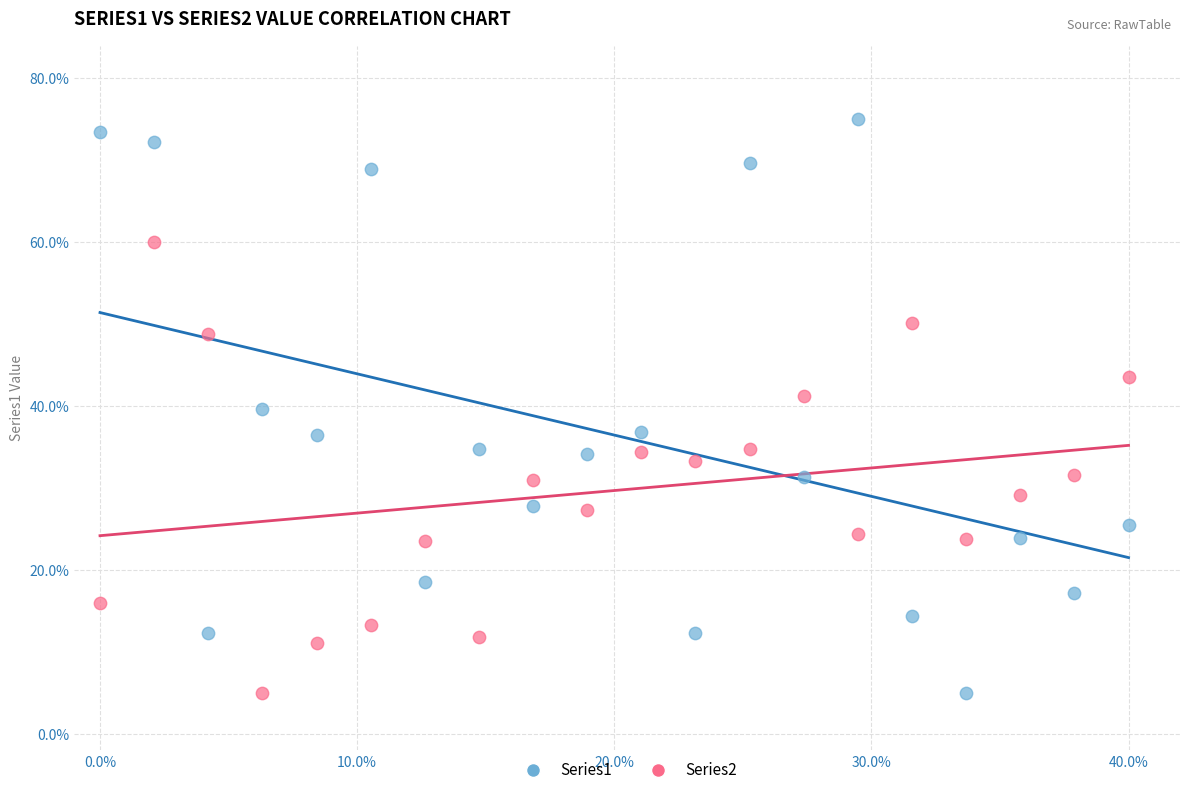

Across all data points, what is the range of Y values (max minus min)?

70.0